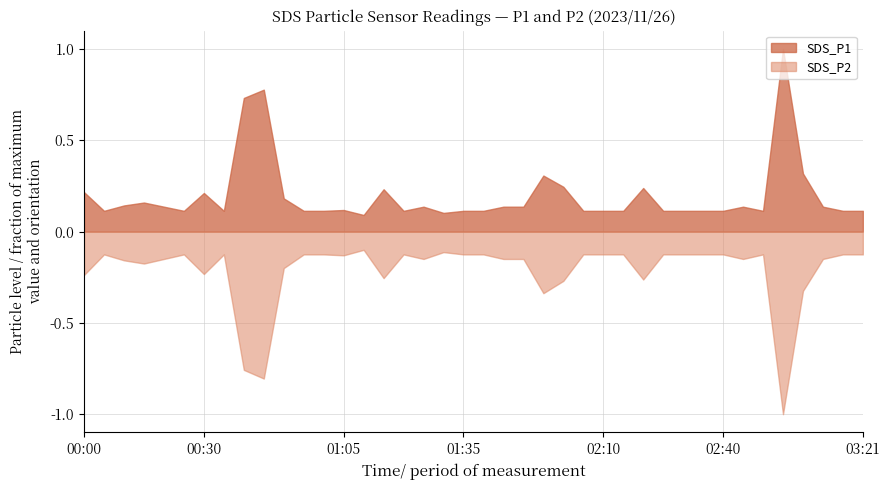

Between 00:35 and 03:05, which series saw the biggest shift?

SDS_P1